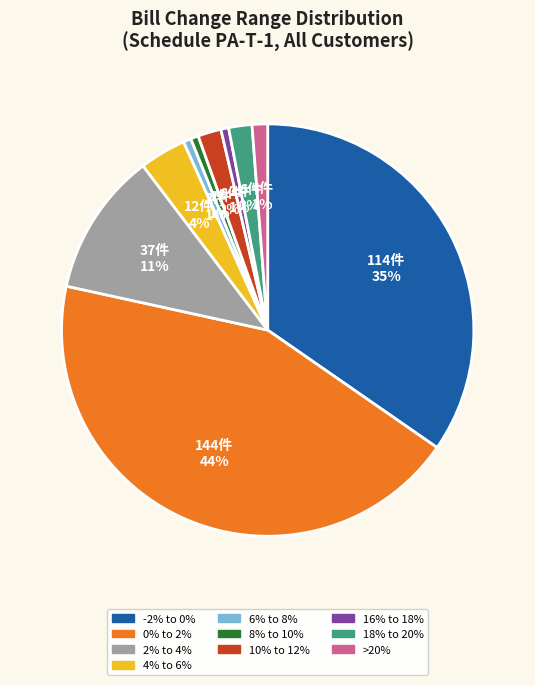

Which has a higher value, -2% to 0% or 2% to 4%?

-2% to 0%